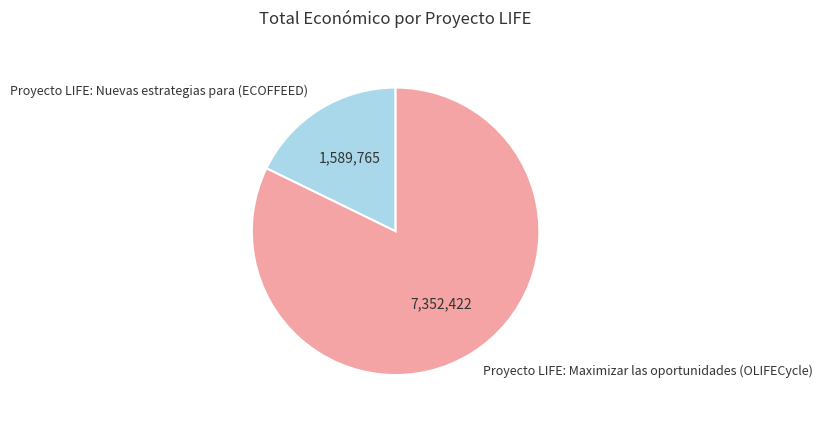

Count the number of slices in the pie.

2